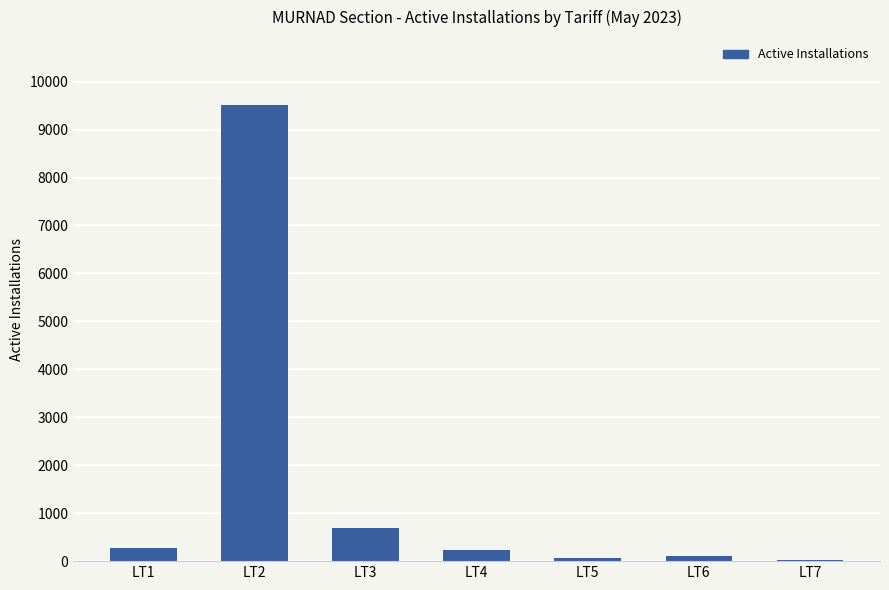

Where does the data first go above 242?

LT1